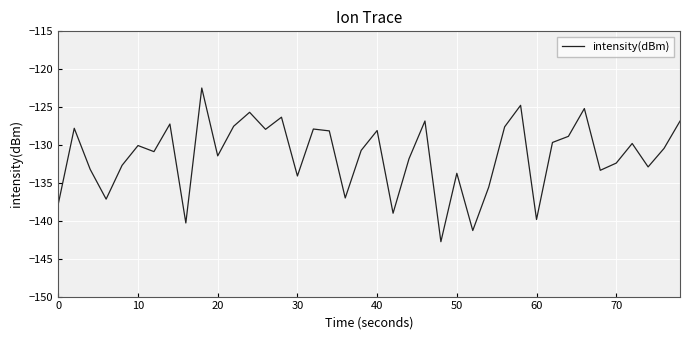

What is the maximum value shown in the chart?

-122.5